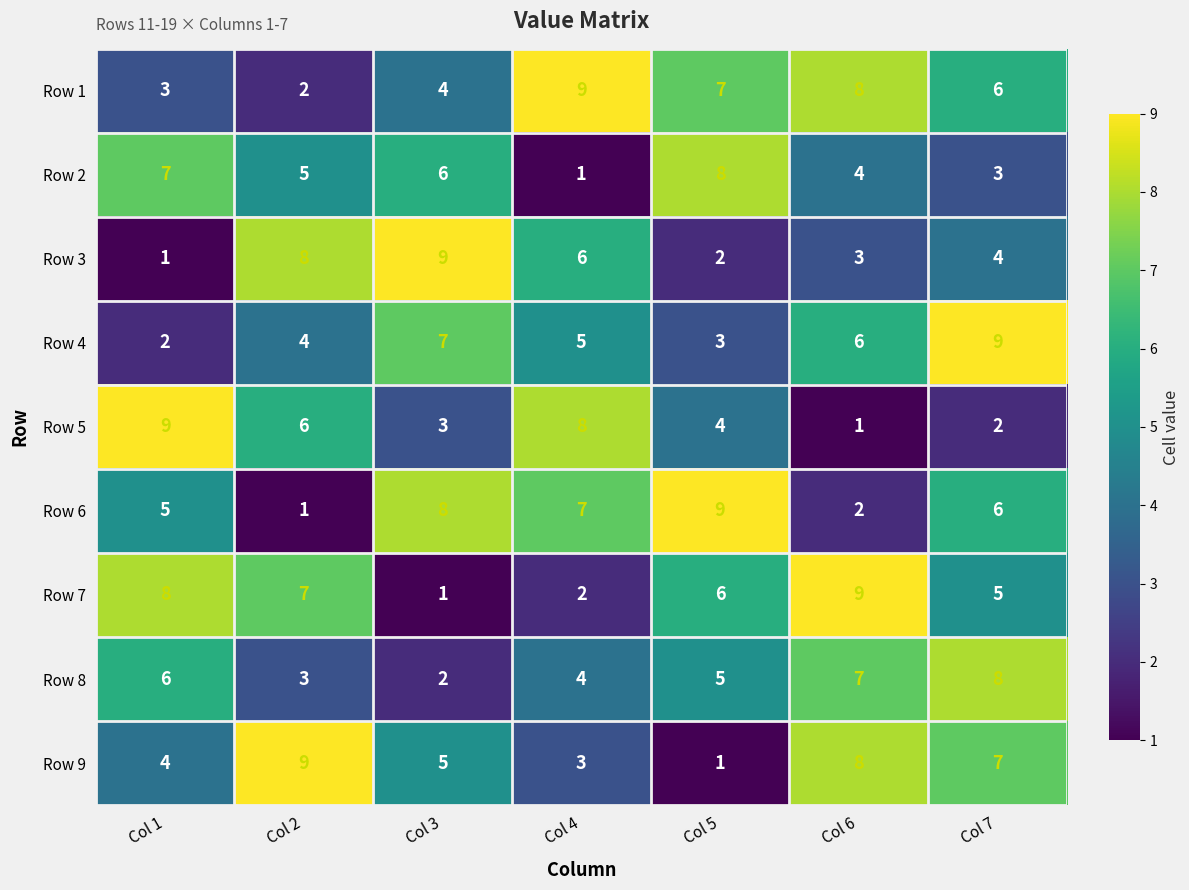

Is the value of Row 1 at Col 4 greater than the value of Row 7 at Col 3?

Yes